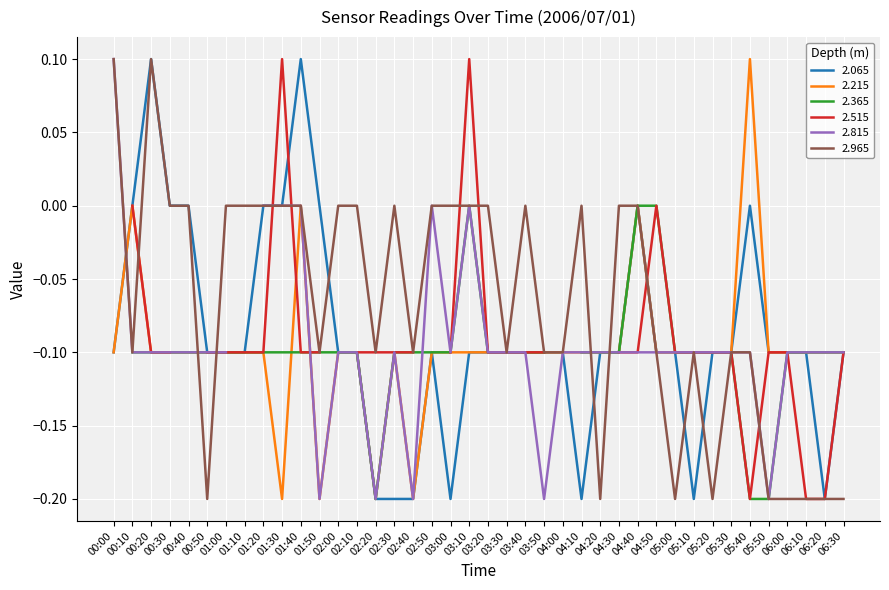

Where is the first local maximum for 2.215?

00:10